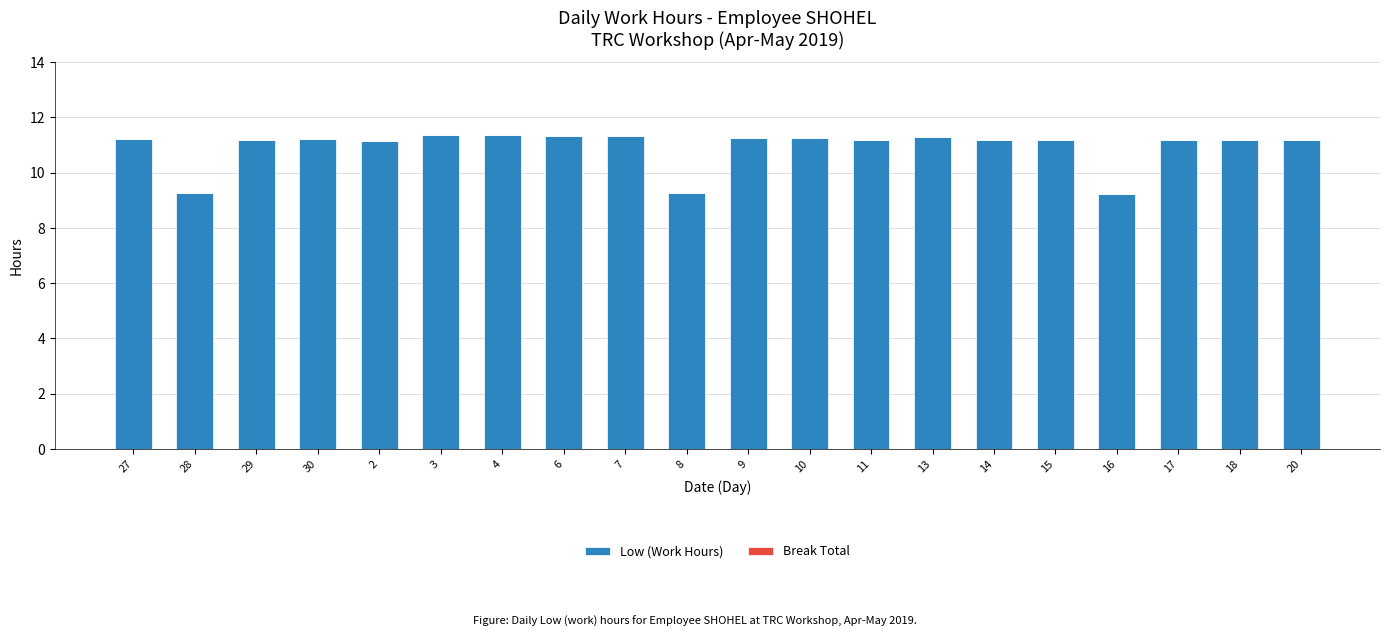

What is the ratio of the value at 28 to the value at 2?

0.8